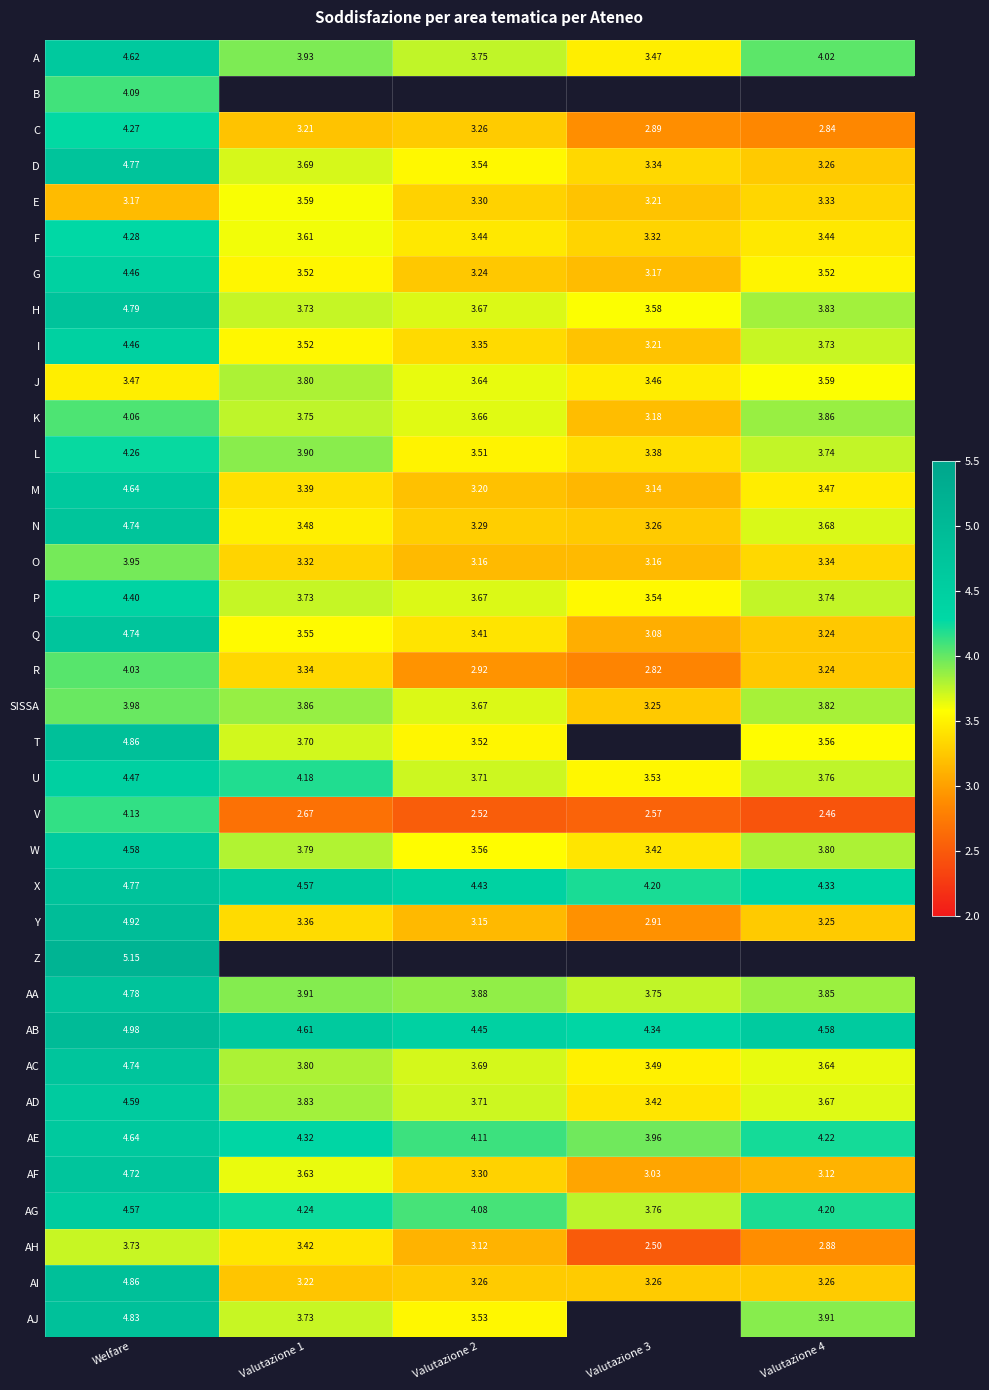

What is the lowest value of the V series?

2.5